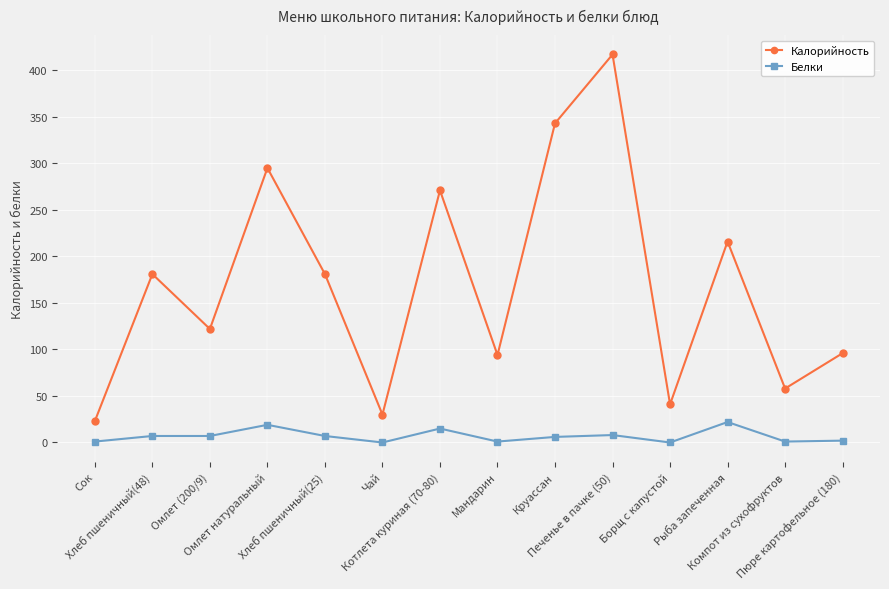

True or false: Калорийность and Белки cross at least once.

False